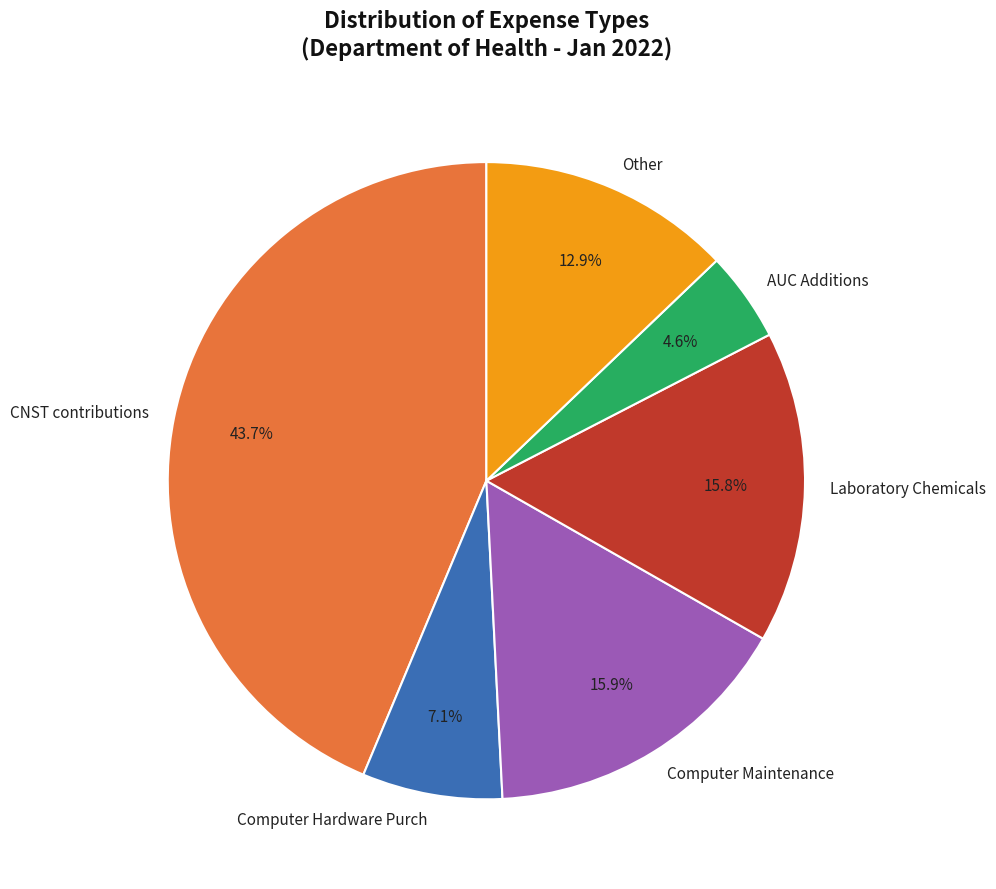

Is the sum of CNST contributions and Computer Hardware Purch greater than half?

Yes